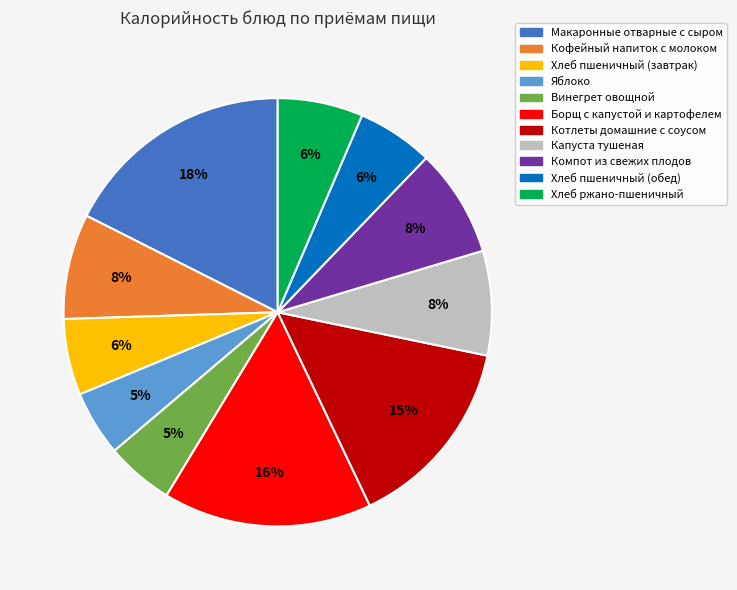

Is the sum of Хлеб пшеничный (завтрак) and Макаронные отварные с сыром greater than half?

No